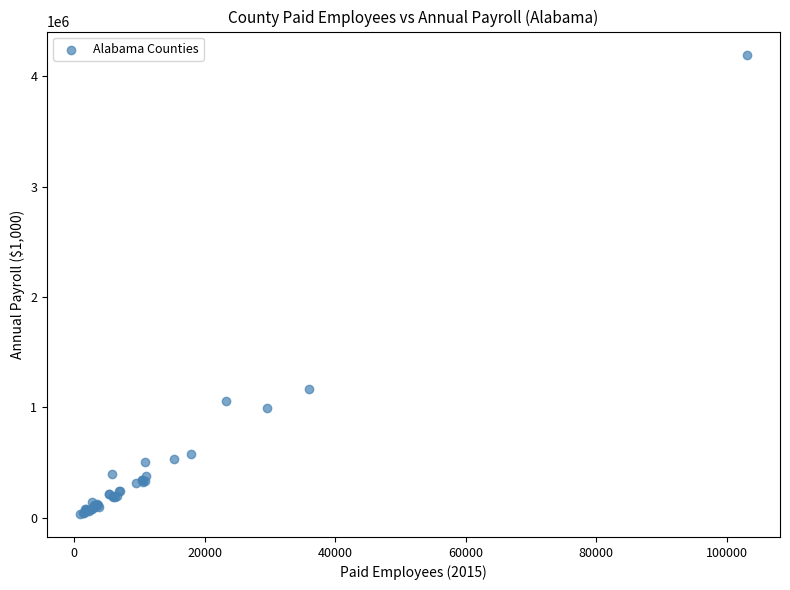

What Y value in the scatter plot is closest to 2115242?

1166066